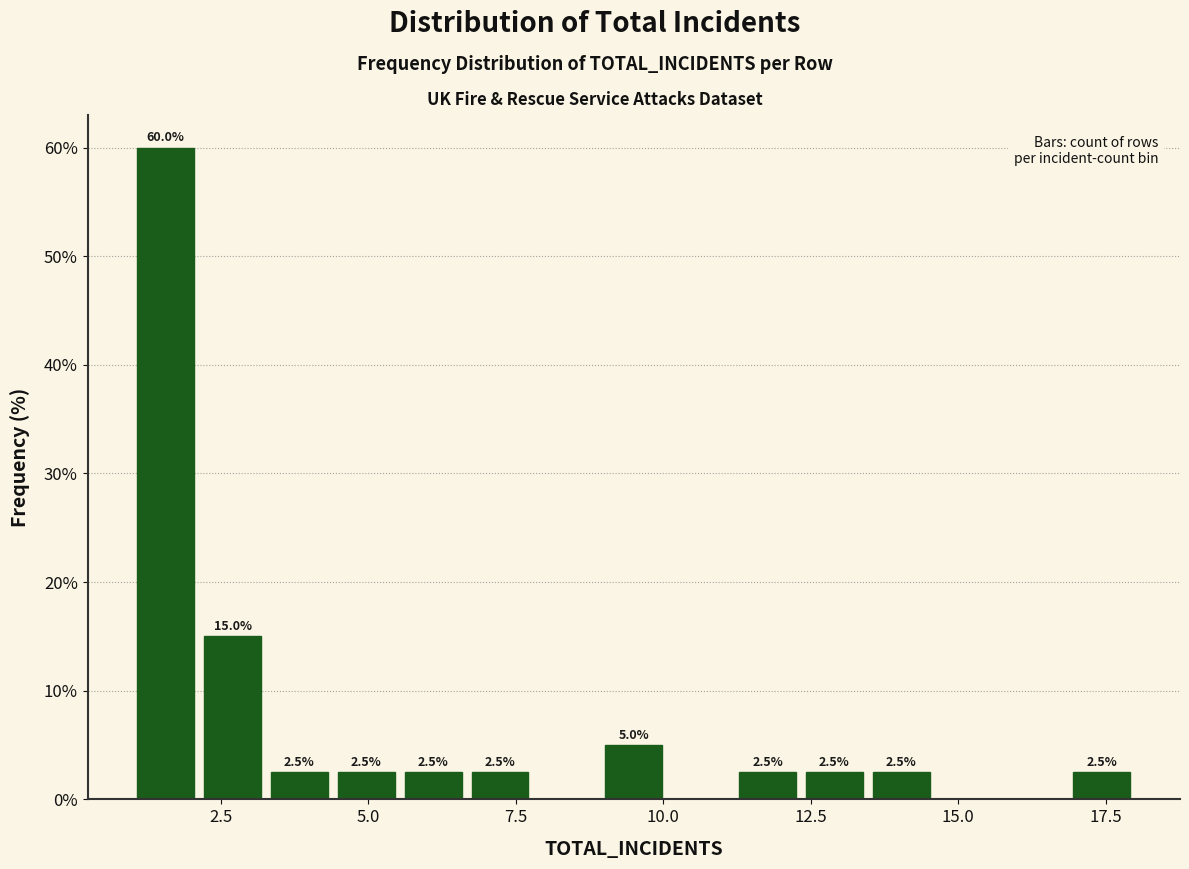

Read against the x-axis, roughly where is the centre of the tallest bar?

1.5